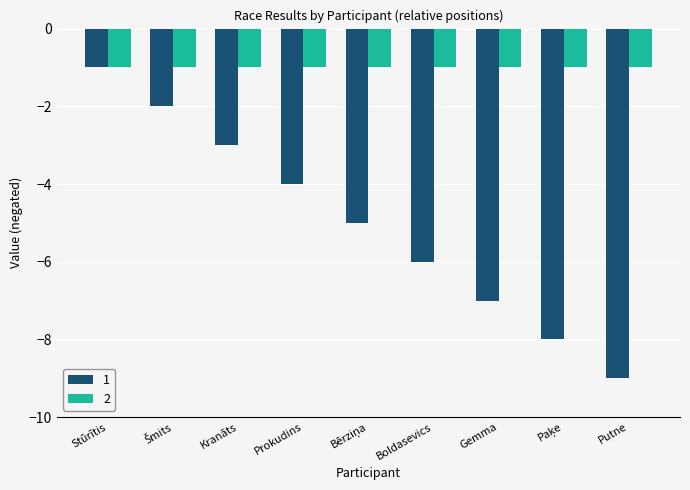

What is the sum of all 1 values?

-45